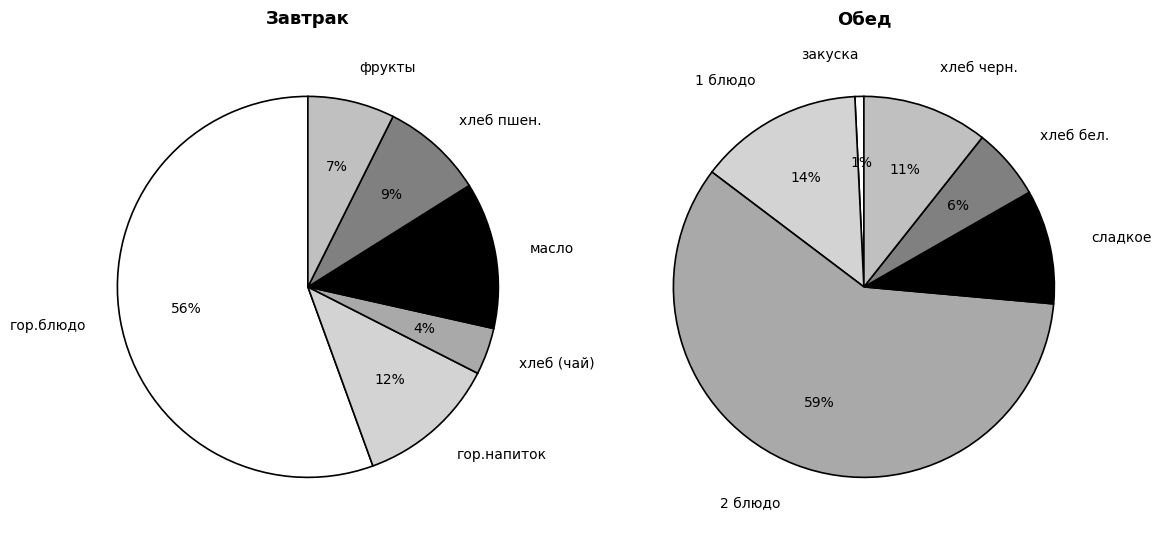

Between 8 and 7, which is larger?

8